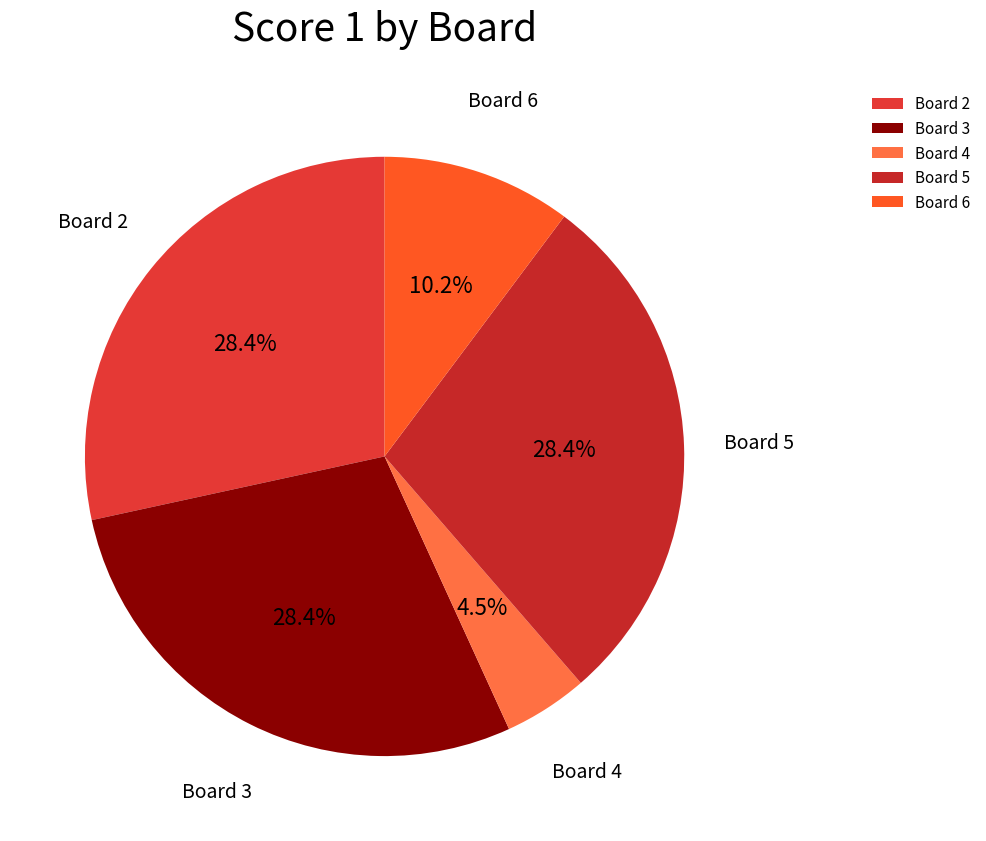

Which slice is the smallest?

Board 4